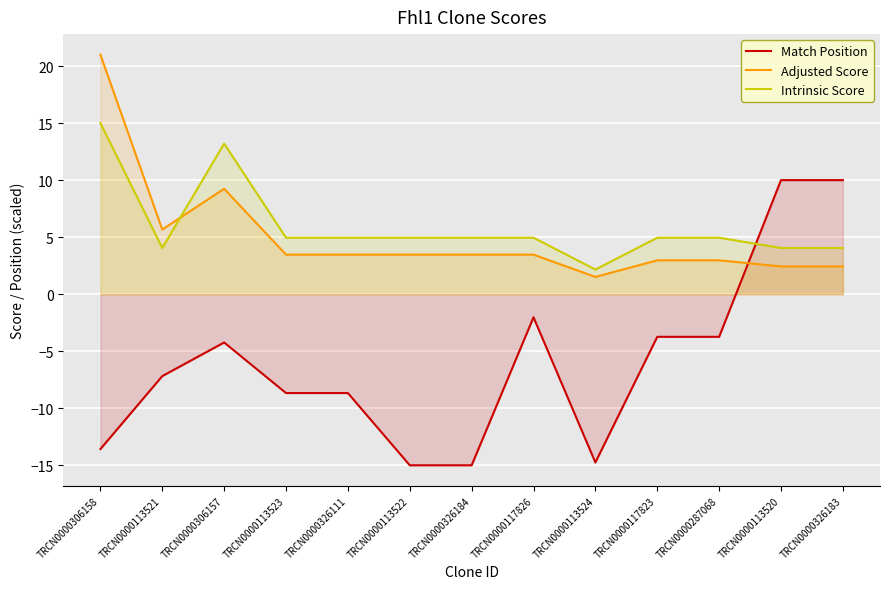

At how many categories does at least one series exceed 14?

1